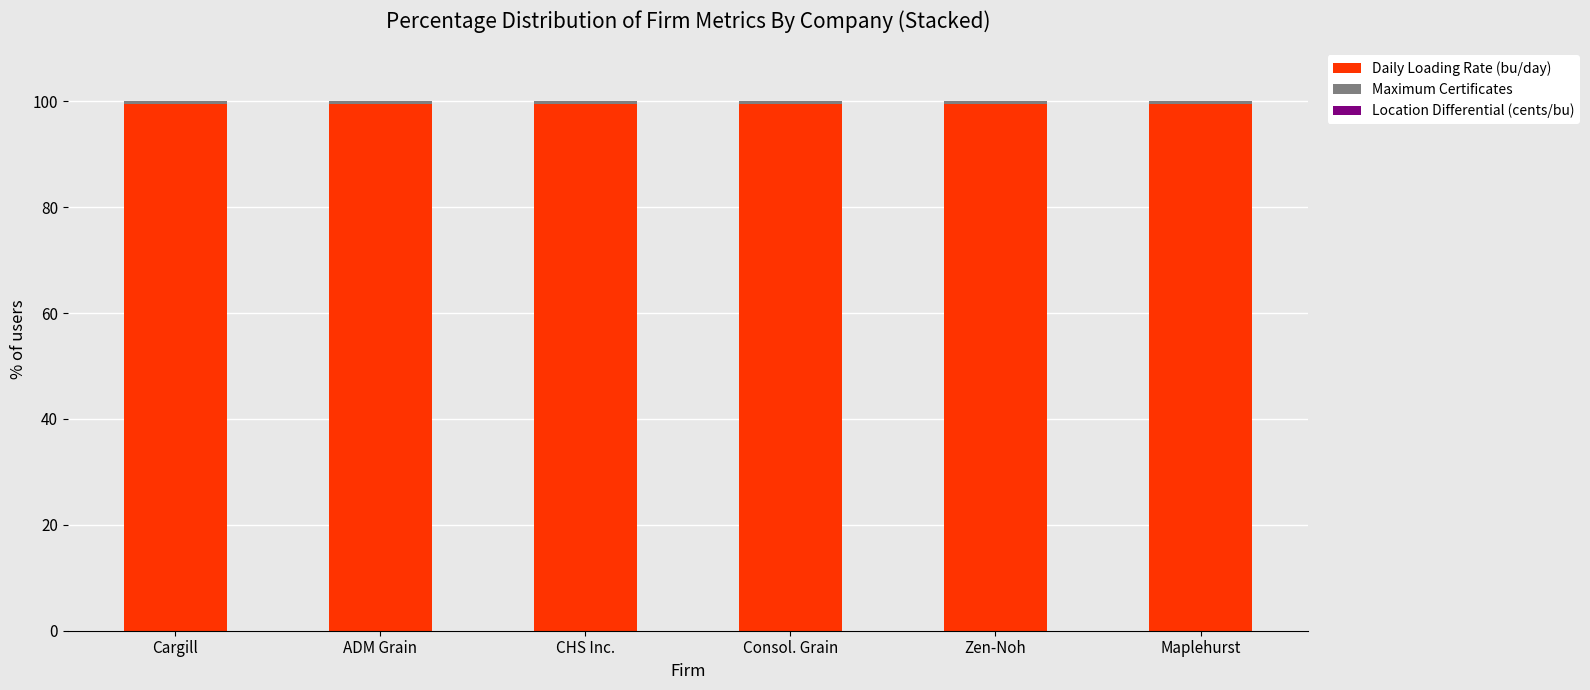

The Daily Loading Rate (bu/day) series shows 157.9 at Maplehurst. True or false?

False